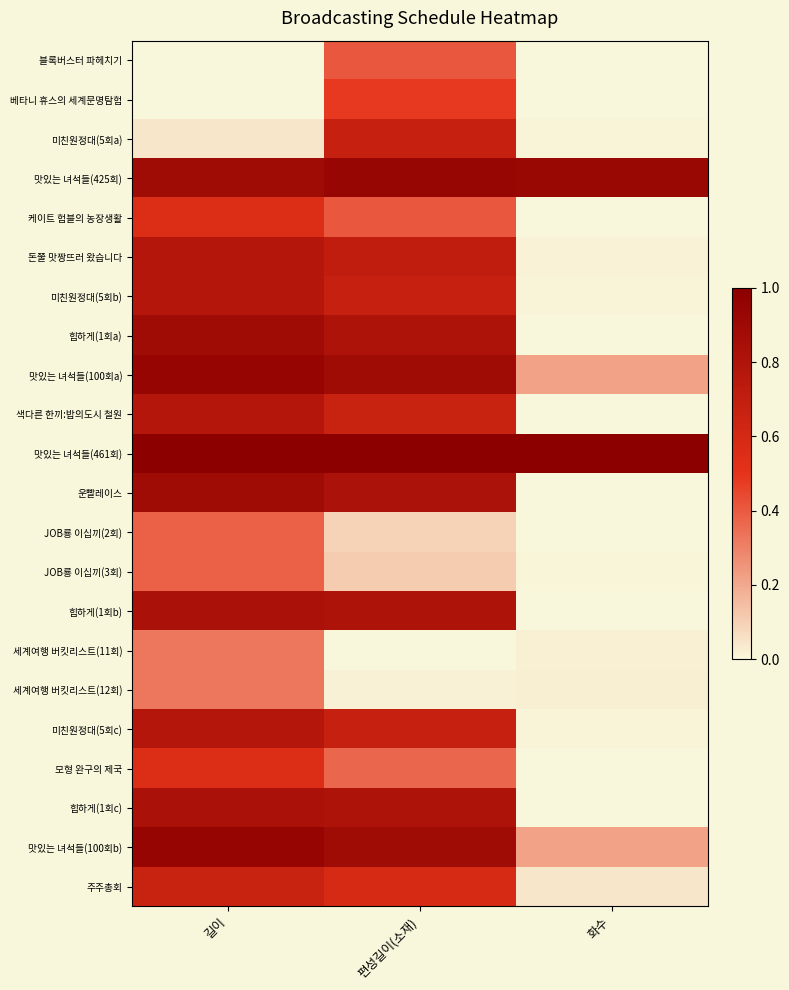

Reading right to left, what are all the values shown in this chart?

블록버스터 파헤치기: 화수=0.0	편성길이(소재)=0.4	길이=0.0
베타니 휴스의 세계문명탐험: 화수=0.0	편성길이(소재)=0.5	길이=0.0
미친원정대(5회a): 화수=0.0	편성길이(소재)=0.7	길이=0.0
맛있는 녀석들(425회): 화수=0.9	편성길이(소재)=0.9	길이=0.9
케이트 험블의 농장생활: 화수=0.0	편성길이(소재)=0.4	길이=0.6
돈쭐 맛짱뜨러 왔습니다: 화수=0.0	편성길이(소재)=0.7	길이=0.8
미친원정대(5회b): 화수=0.0	편성길이(소재)=0.7	길이=0.8
힙하게(1회a): 화수=0.0	편성길이(소재)=0.8	길이=0.9
맛있는 녀석들(100회a): 화수=0.2	편성길이(소재)=0.9	길이=0.9
색다른 한끼:밥의도시 철원: 화수=0.0	편성길이(소재)=0.7	길이=0.8
맛있는 녀석들(461회): 화수=1.0	편성길이(소재)=1.0	길이=1.0
운빨레이스: 화수=0.0	편성길이(소재)=0.8	길이=0.9
JOB룡 이십끼(2회): 화수=0.0	편성길이(소재)=0.1	길이=0.4
JOB룡 이십끼(3회): 화수=0.0	편성길이(소재)=0.1	길이=0.4
힙하게(1회b): 화수=0.0	편성길이(소재)=0.8	길이=0.8
세계여행 버킷리스트(11회): 화수=0.0	편성길이(소재)=0.0	길이=0.3
세계여행 버킷리스트(12회): 화수=0.0	편성길이(소재)=0.0	길이=0.3
미친원정대(5회c): 화수=0.0	편성길이(소재)=0.7	길이=0.8
모형 완구의 제국: 화수=0.0	편성길이(소재)=0.4	길이=0.6
힙하게(1회c): 화수=0.0	편성길이(소재)=0.8	길이=0.8
맛있는 녀석들(100회b): 화수=0.2	편성길이(소재)=0.9	길이=0.9
주주총회: 화수=0.0	편성길이(소재)=0.6	길이=0.7